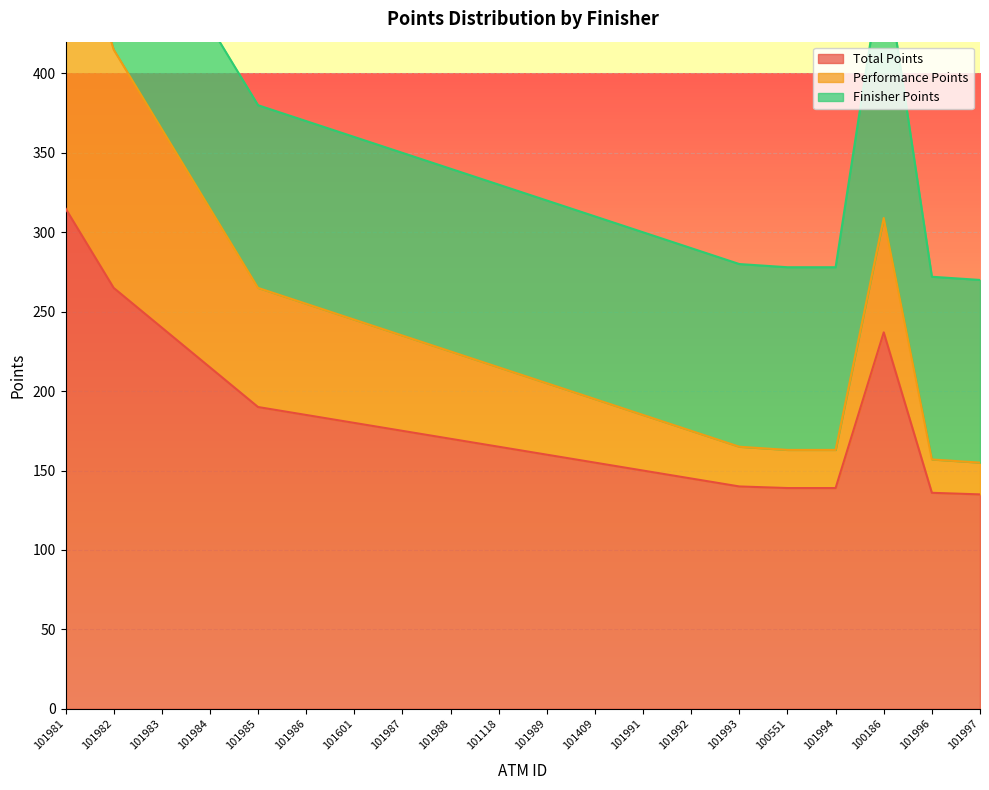

How many values in the Total Points series exceed 170?

9